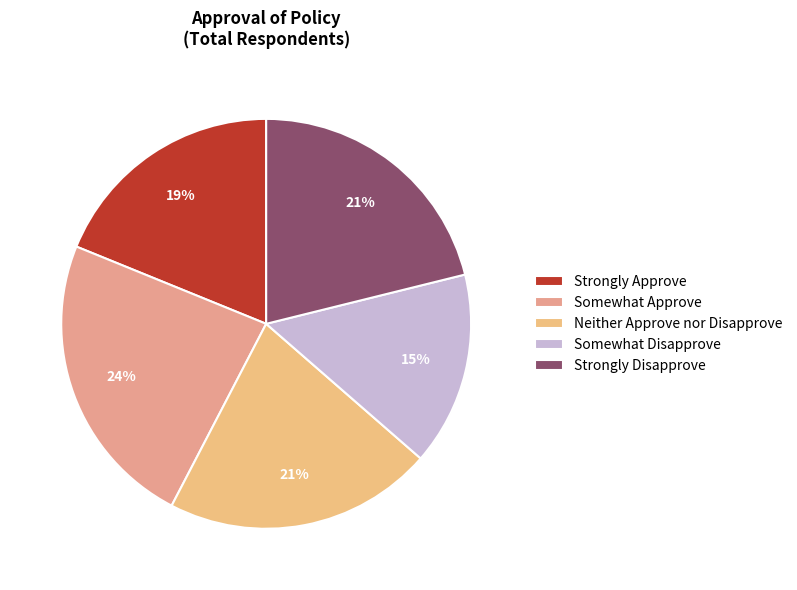

What portion of the pie excludes Somewhat Approve?

76.5%